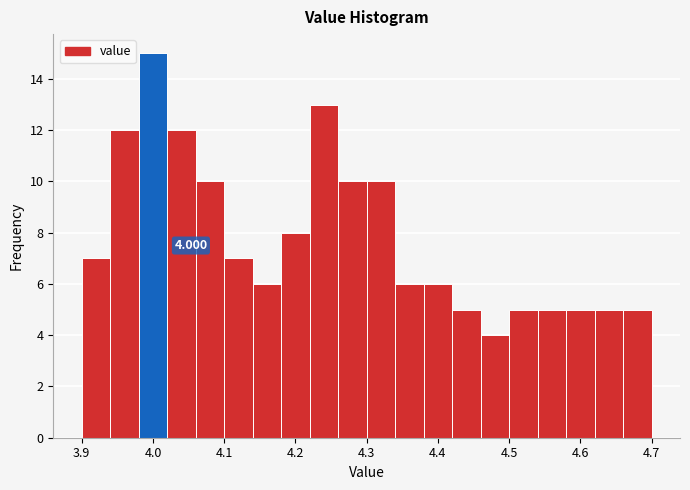

Over which range of the x-axis is the bar tallest?

3.98 to 4.02